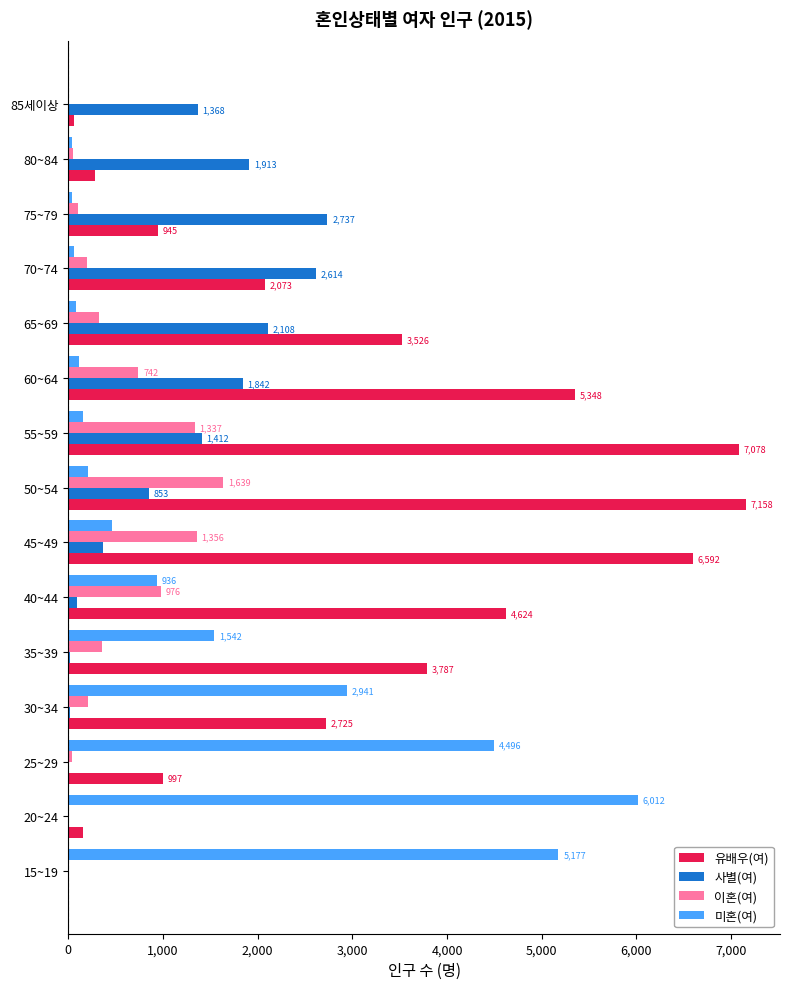

What are all the series names shown in the legend?

유배우(여), 사별(여), 이혼(여), 미혼(여)